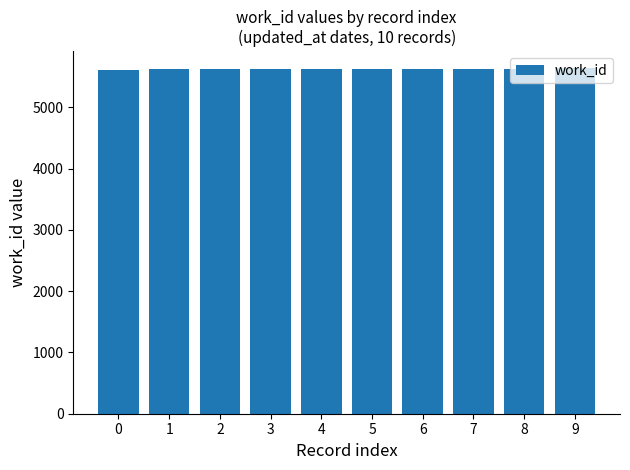

Is it true that the value at 6 is 5634?

True